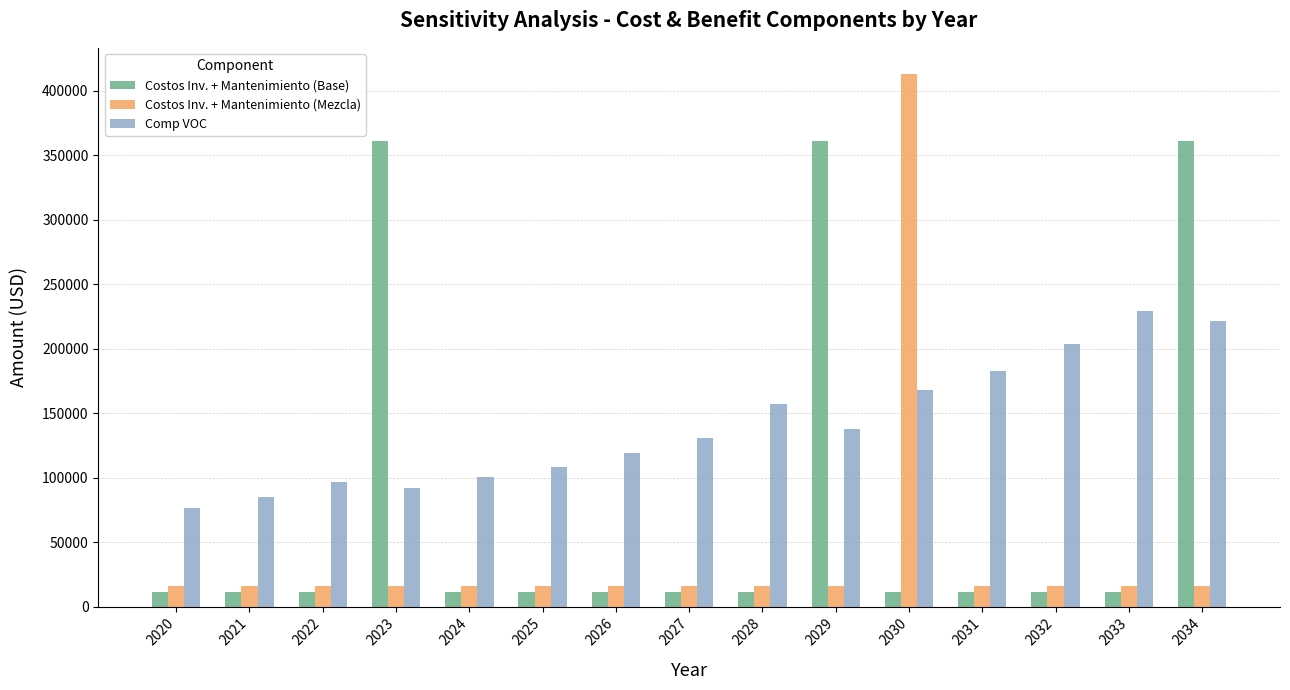

At 2020, list the series in order from largest to smallest.

Comp VOC, Costos Inv. + Mantenimiento (Mezcla), Costos Inv. + Mantenimiento (Base)